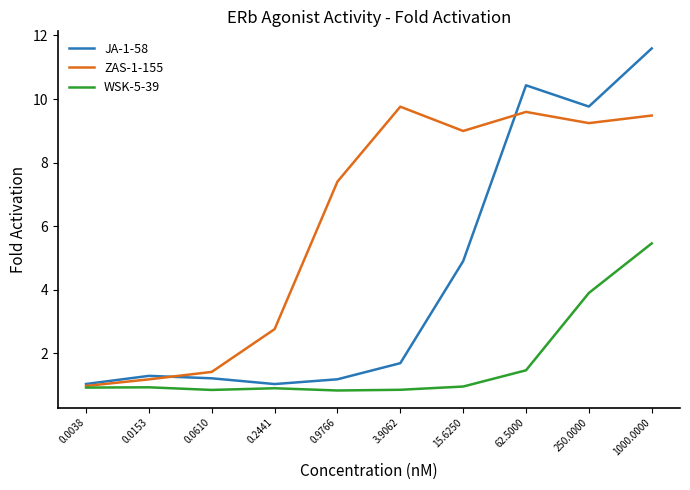

List the labels in order of ZAS-1-155 value, largest first.

3.9062, 62.5000, 1000.0000, 250.0000, 15.6250, 0.9766, 0.2441, 0.0610, 0.0153, 0.0038